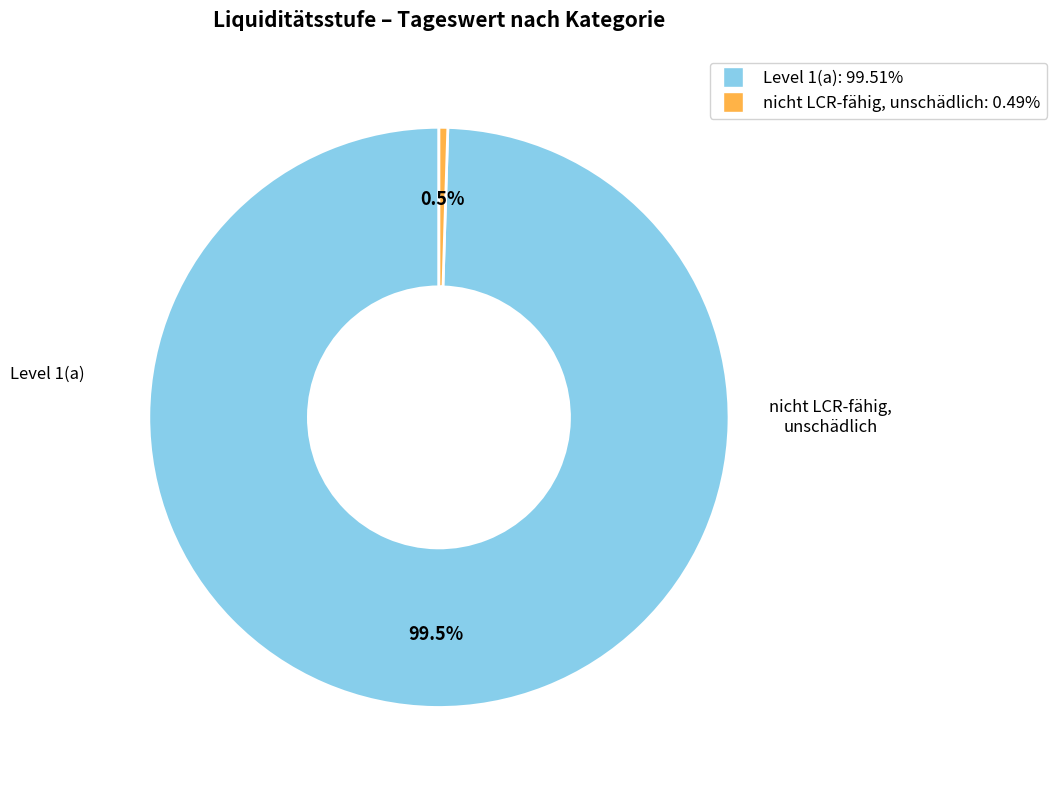

What is the majority slice?

Level 1(a)